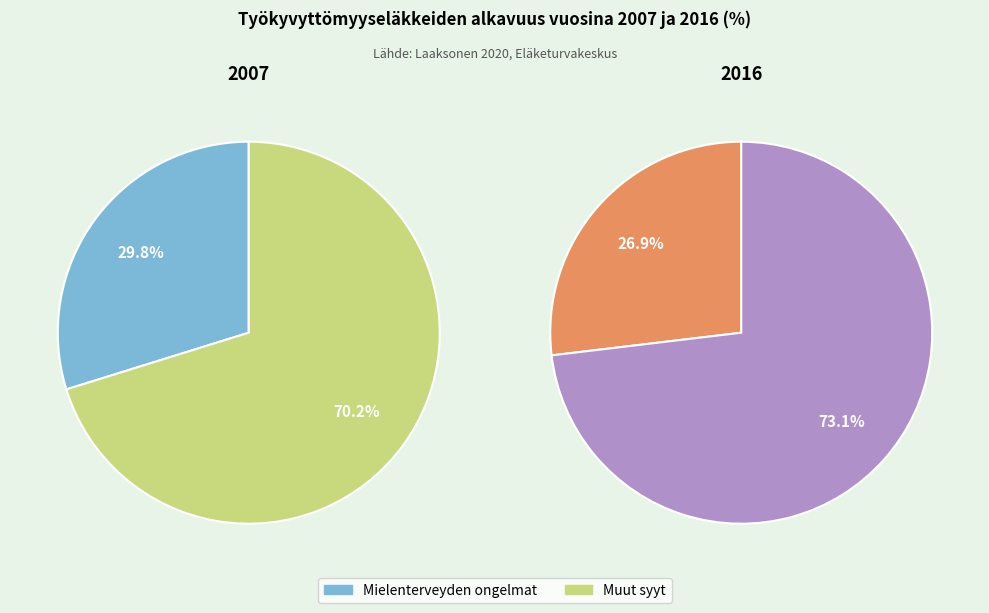

Which category has the smallest portion of the pie?

Mielenterveyden ongelmat